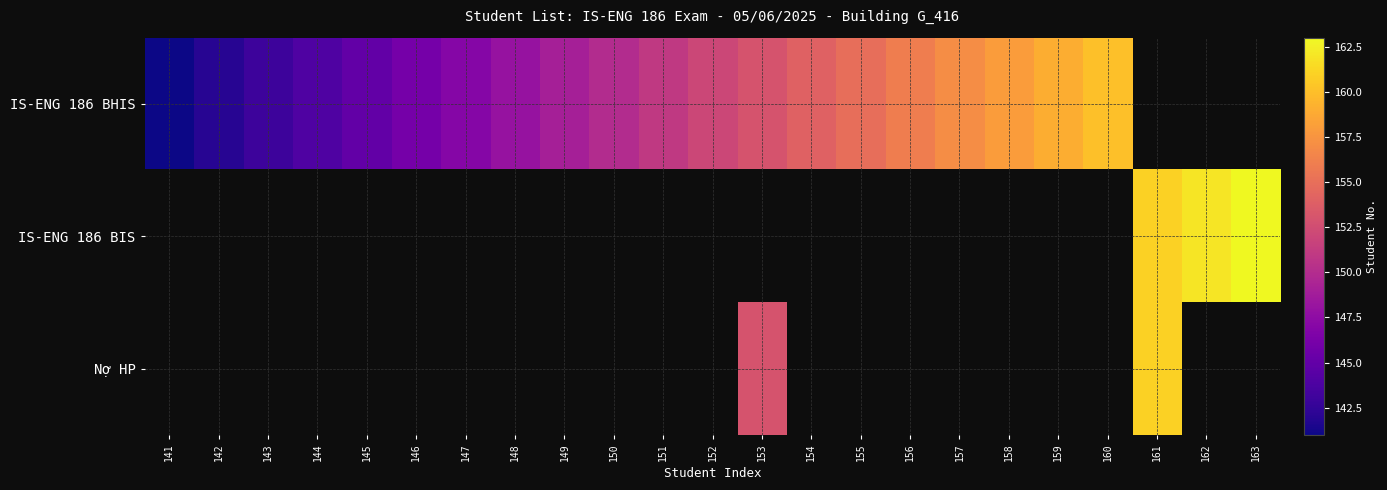

Rank the series at 156 from lowest to highest value.

IS-ENG 186 BIS, Nợ HP, IS-ENG 186 BHIS